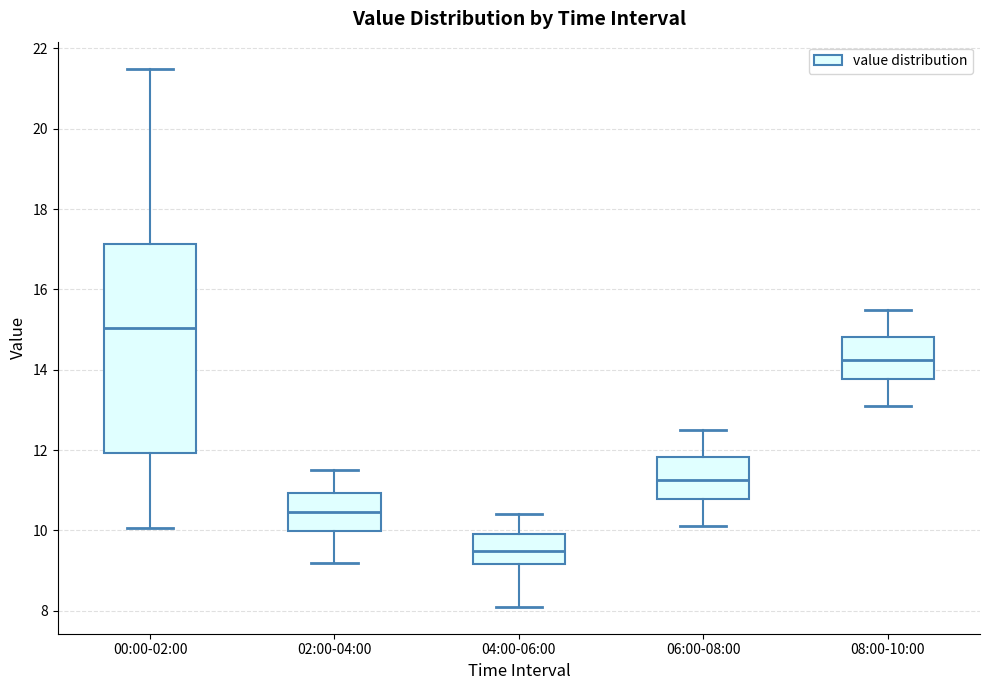

Where does the median line of the box for 08:00-10:00 sit on the y-axis? The values are not printed on the chart, so give them approximately, as read against the axis.

14.2